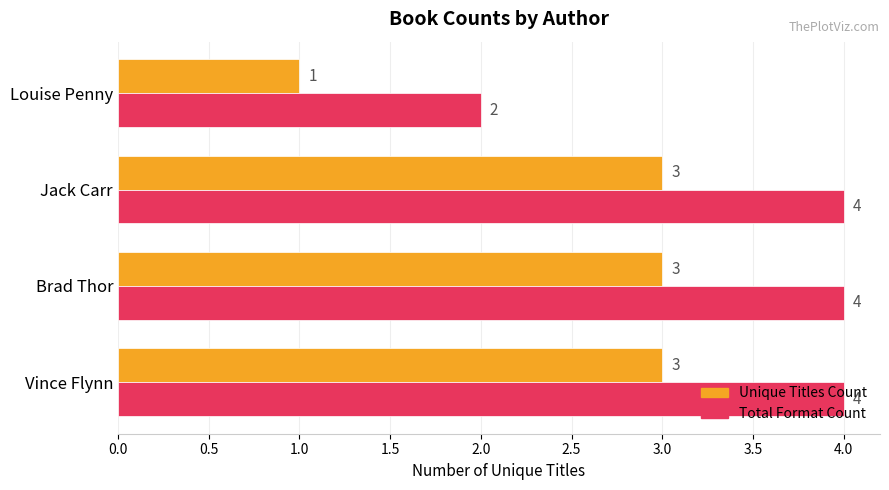

Rank the series at Jack Carr from highest to lowest value.

Total Format Count, Unique Titles Count